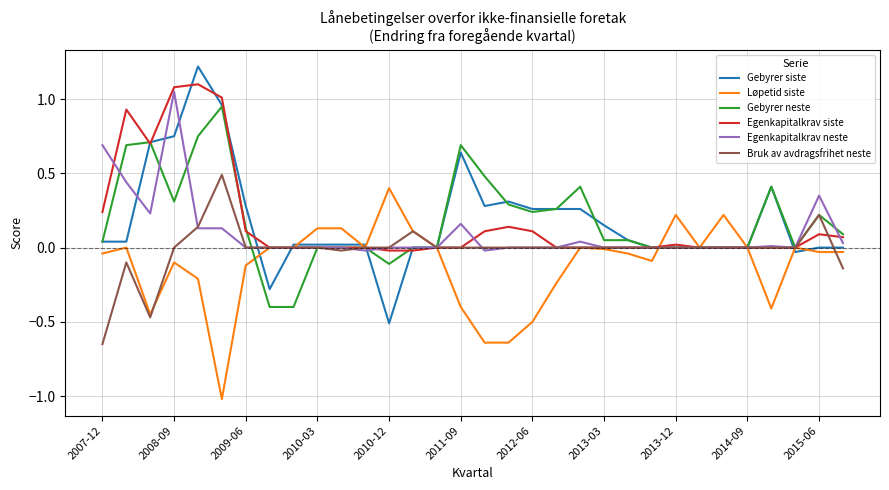

What is the maximum value shown in the chart?

1.2